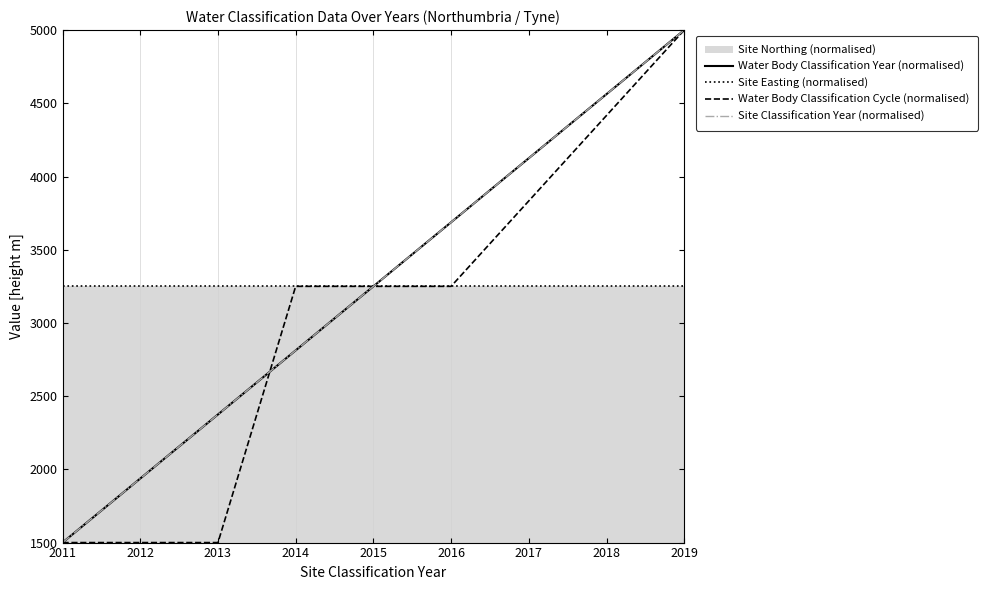

Is the value of Water Body Classification Cycle (normalised) at 2013 greater than the value of Site Easting (normalised) at 2013?

No